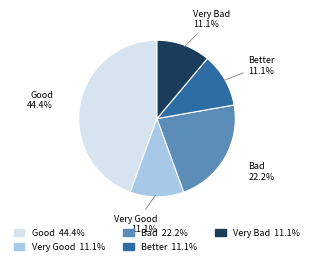

Is there a majority slice in this chart?

No